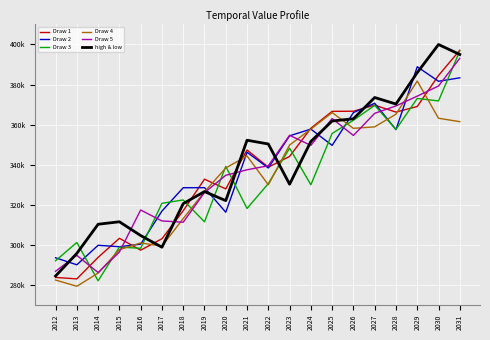

At which label is Draw 5 closest to 339559?

2022